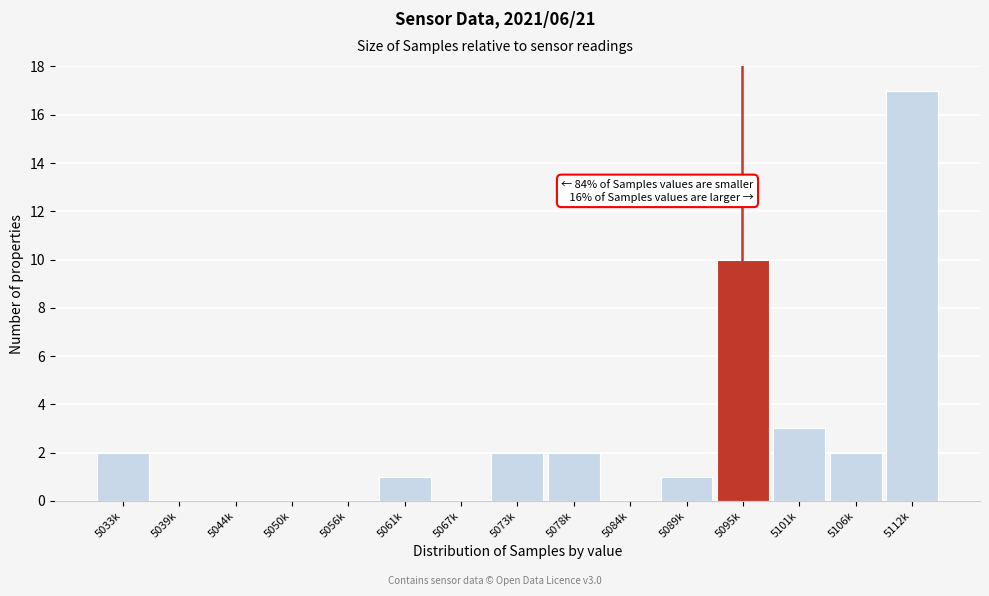

Reading left to right, what are all the values shown in this chart?

5033k=2	5039k=0	5044k=0	5050k=0	5056k=0	5061k=1	5067k=0	5073k=2	5078k=2	5084k=0	5089k=1	5095k=10	5101k=3	5106k=2	5112k=17